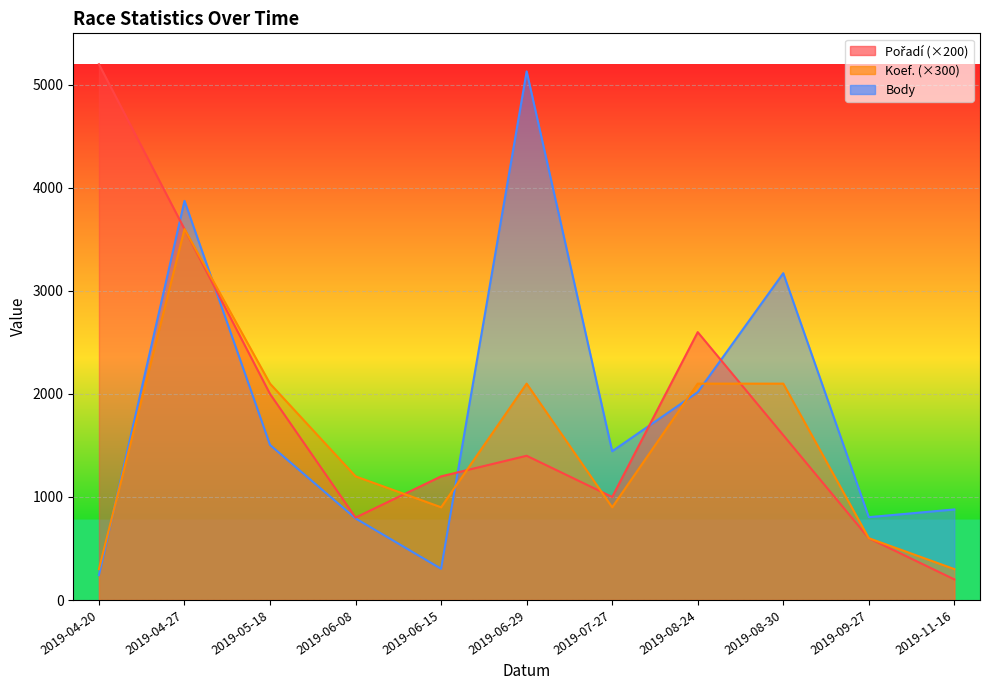

Which series has the largest total across all categories?

Pořadí